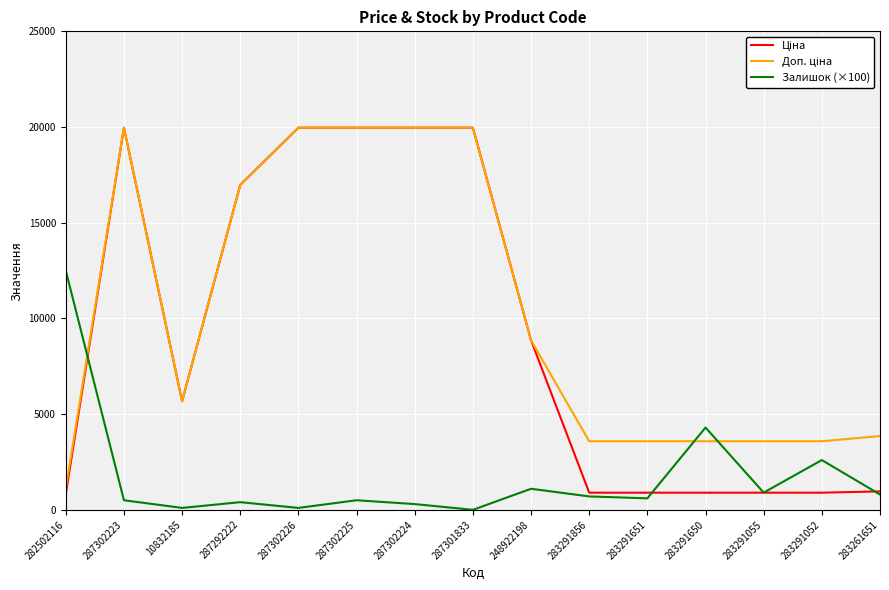

Does the chart have visible grid lines?

Yes